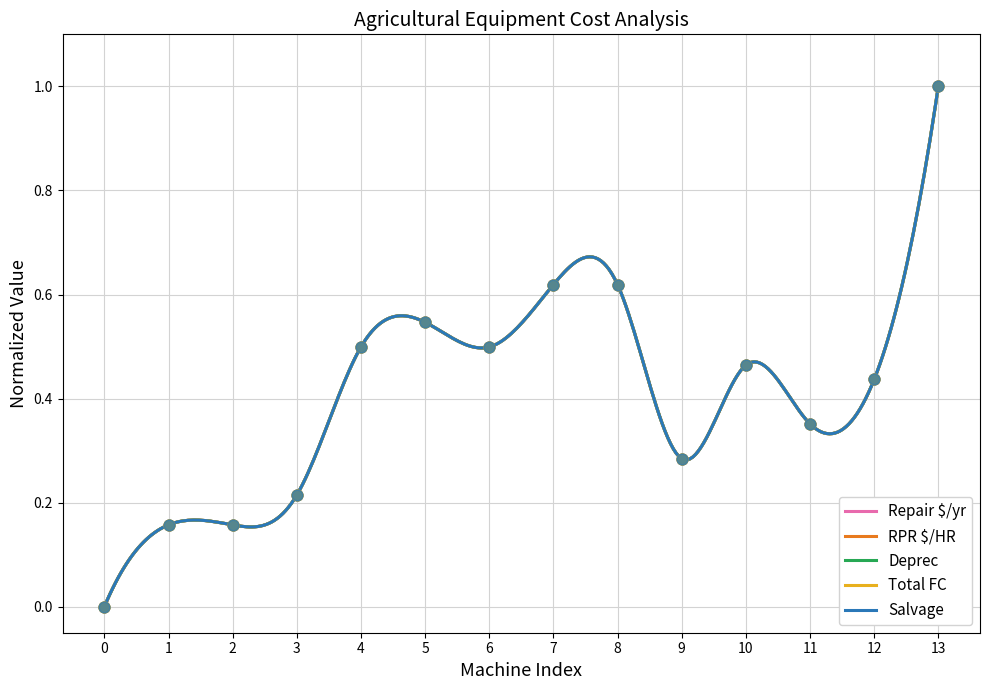

At how many categories does at least one series exceed 0?

13